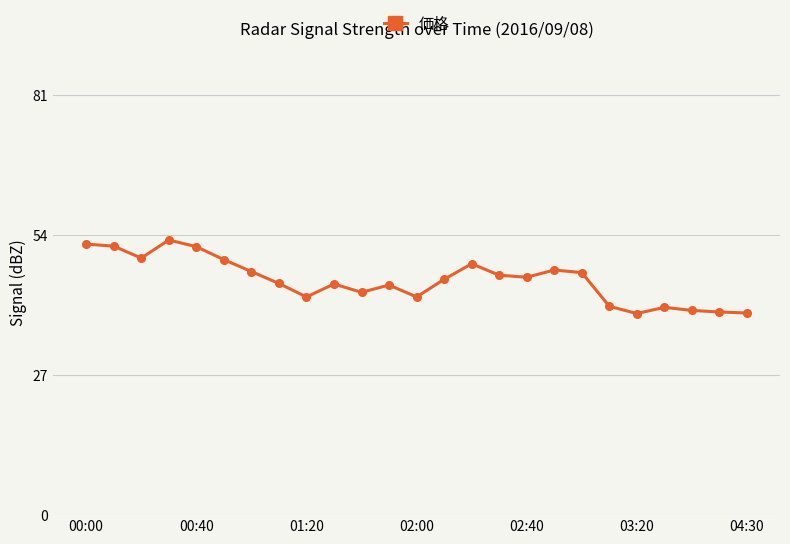

What is the sum of all values?

1133.2